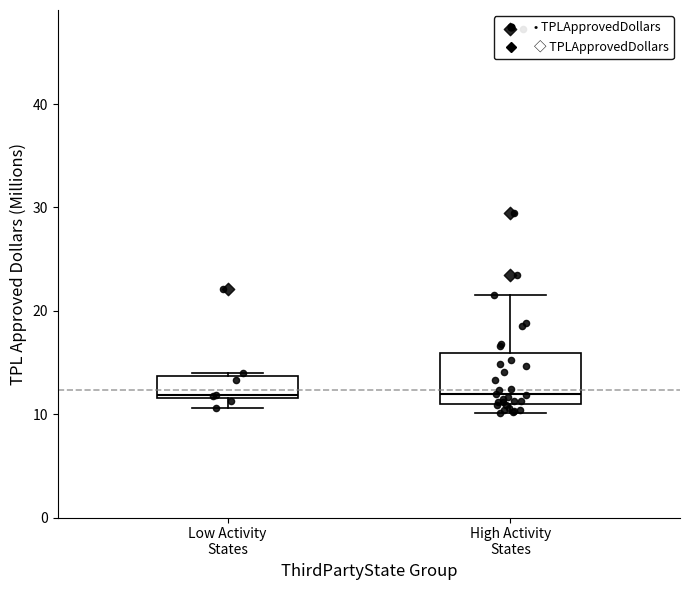

Reading left to right, transcribe this box plot: for each box, give where its median line is, the range the box spans, and where its two whiskers end, as read against the y-axis. The values are not printed on the chart, so give them approximately, as read against the axis.

Low Activity States: median 12 (just above the box's lower edge), box 12 to 14, whiskers 11 to 14 (just above the box's upper edge)
High Activity States: median 12, box 11 to 16, whiskers 10 to 22